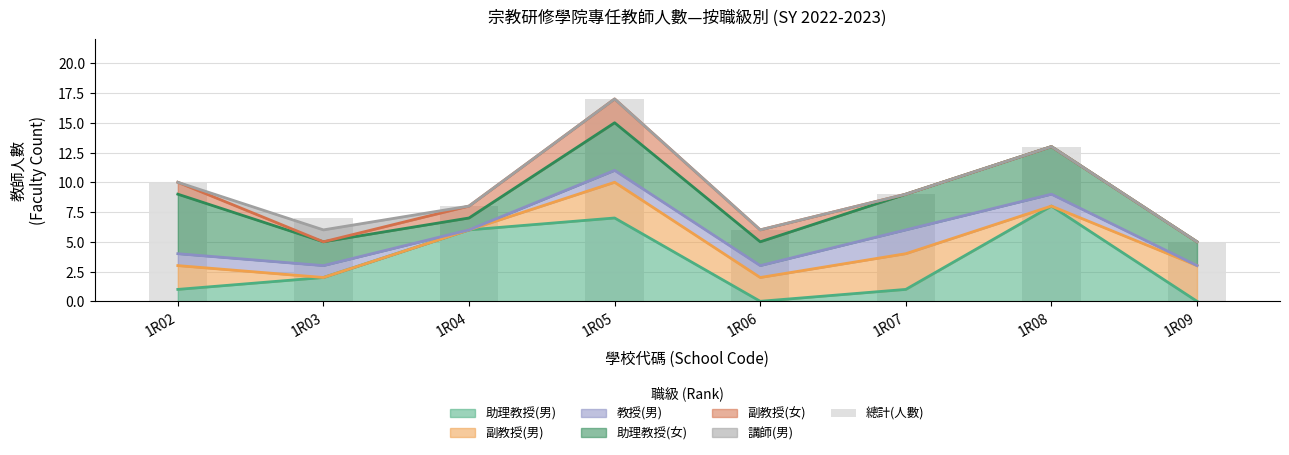

What is the approximate value at 1R02?

10